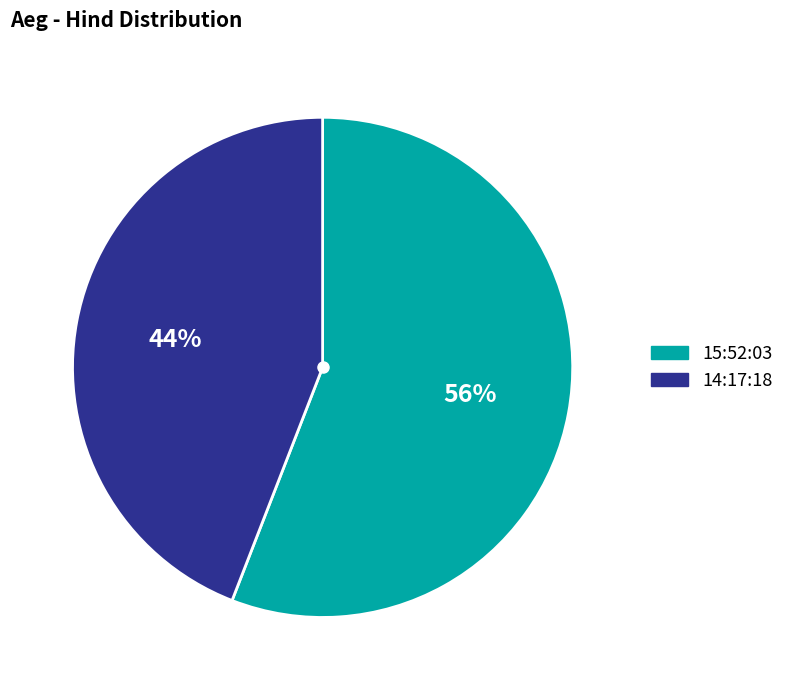

Do 14:17:18 and 15:52:03 together represent more than half of the pie?

Yes